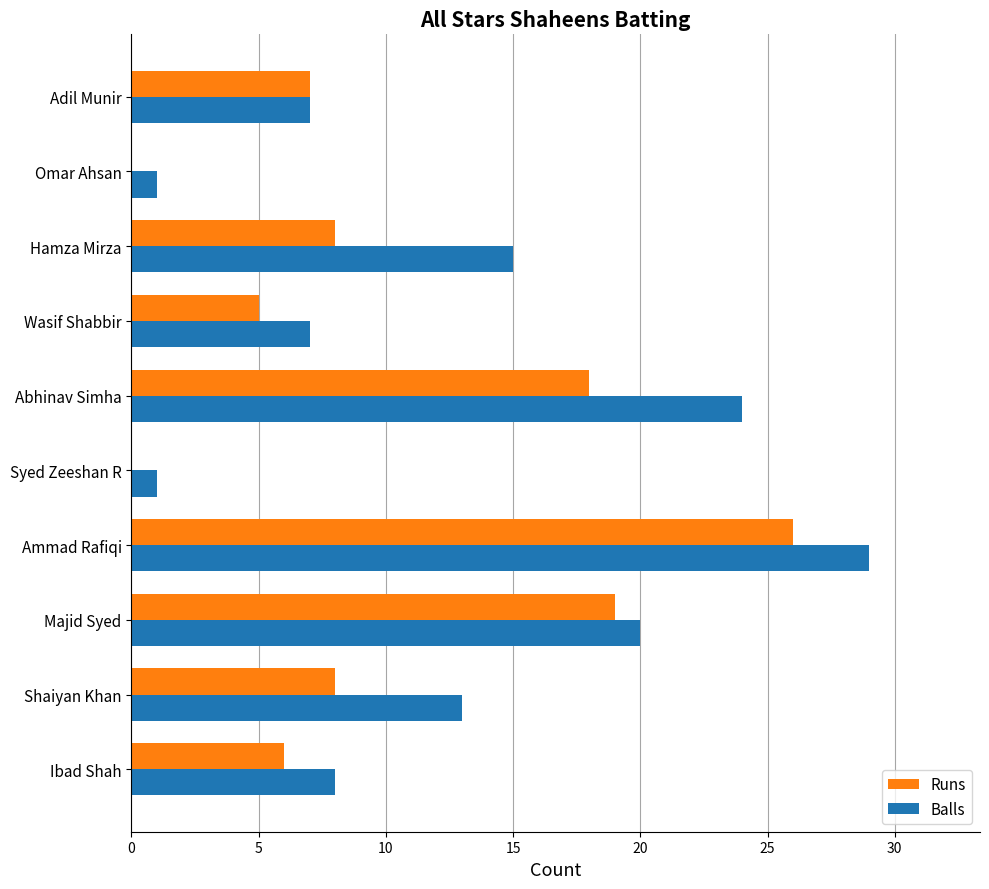

At which category does the chart reach its peak across all series?

Ammad Rafiqi